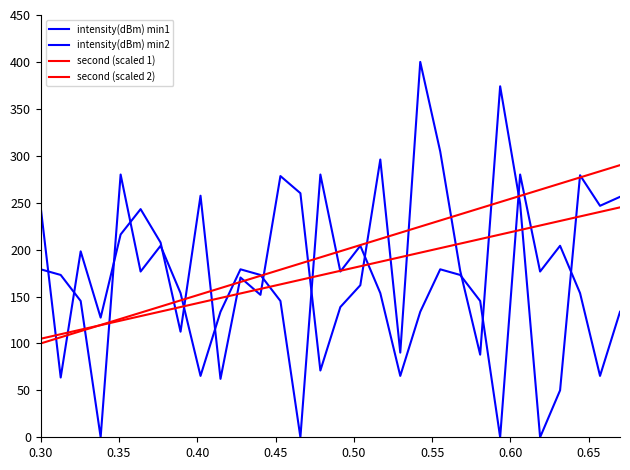

Which series has the widest spread of values?

intensity(dBm) min1